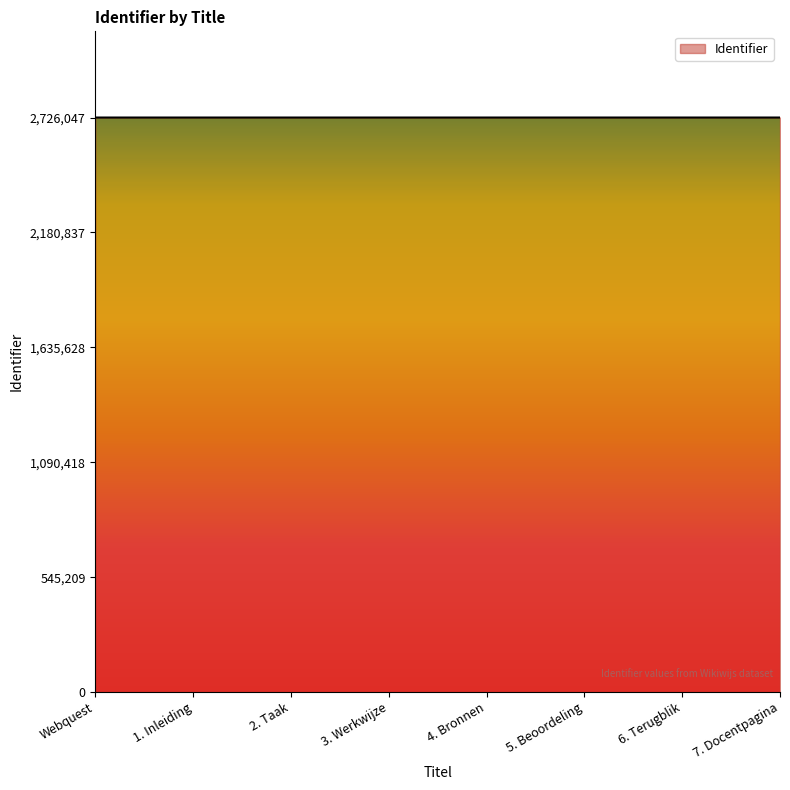

What is the smallest value displayed?

2726032